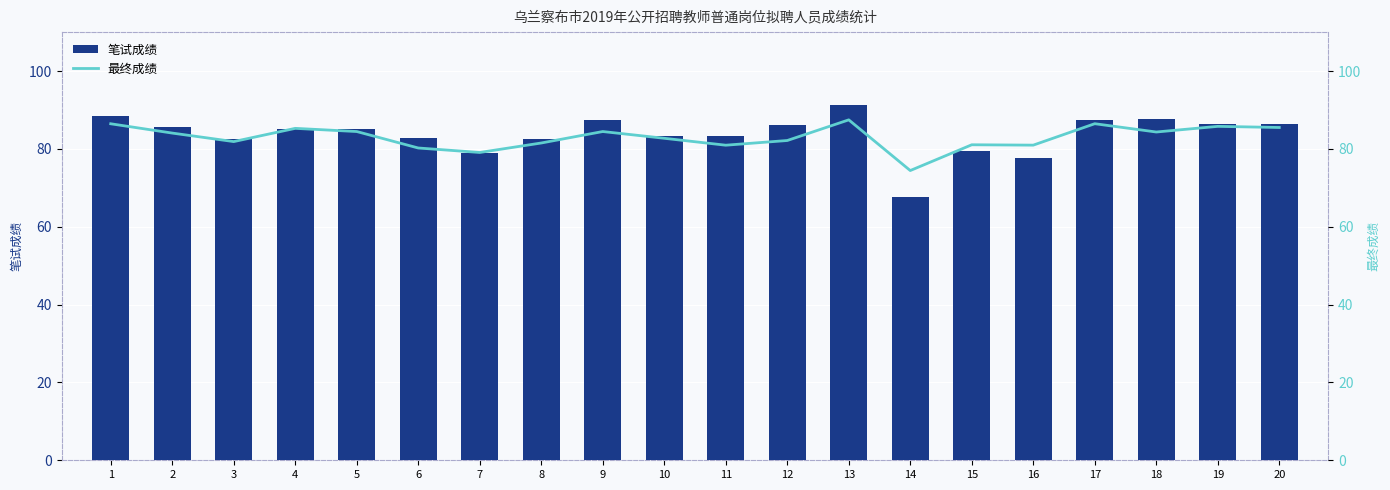

Rank the series at 18 from highest to lowest value.

笔试成绩, 最终成绩